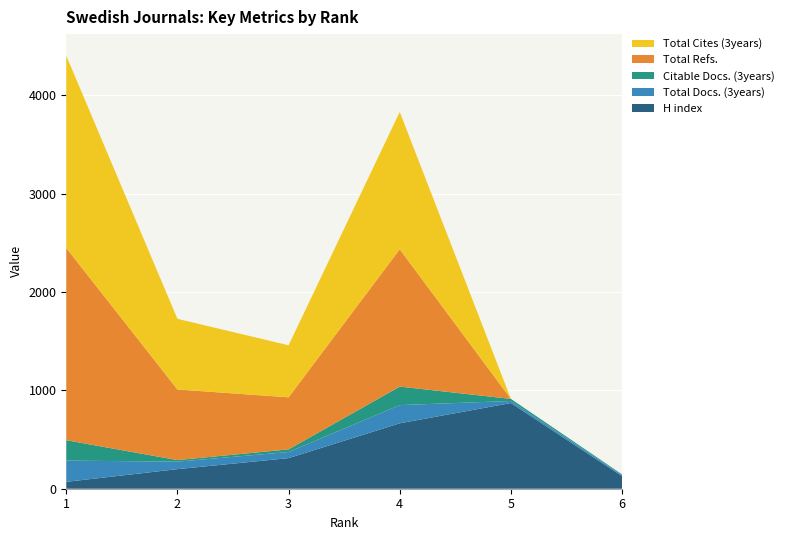

Reading left to right, extract all data points from this chart.

H index: 1=70	2=199	3=311	4=665	5=871	6=128
Total Docs. (3years): 1=216	2=76	3=62	4=185	5=21	6=13
Total Cites (3years): 1=1954	2=718	3=529	4=1396	5=0	6=0
Citable Docs. (3years): 1=207	2=16	3=27	4=188	5=21	6=5
Total Refs.: 1=1954	2=718	3=529	4=1396	5=0	6=0